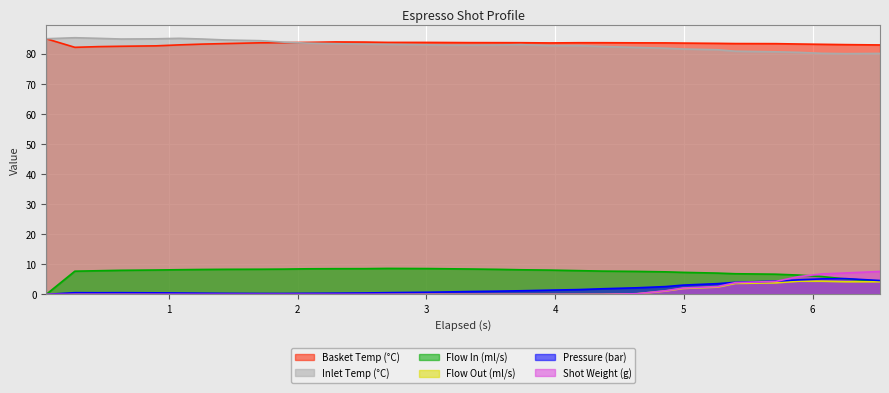

True or false: flow_in and water_temperature_in cross at least once.

False